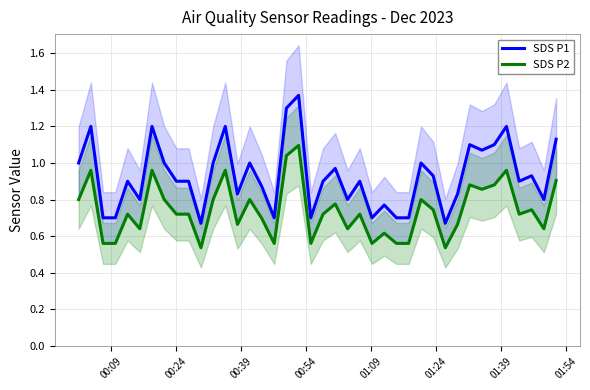

True or false: SDS P2 and SDS P1 cross at least once.

False